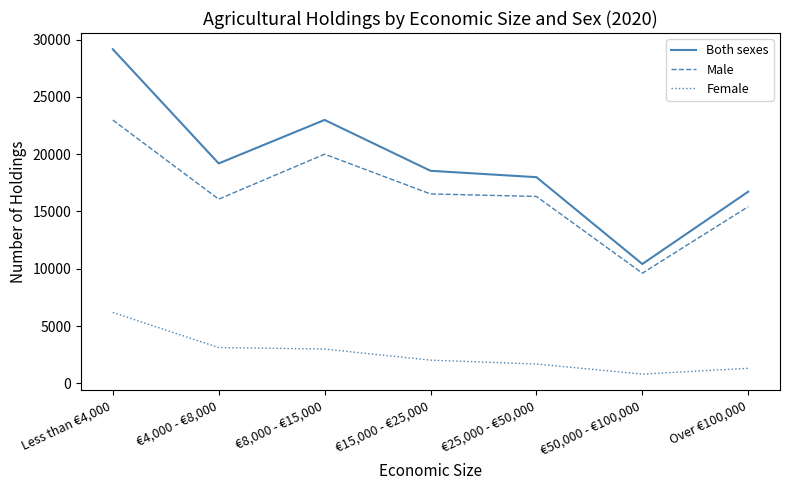

At how many categories does at least one series exceed 25879?

1